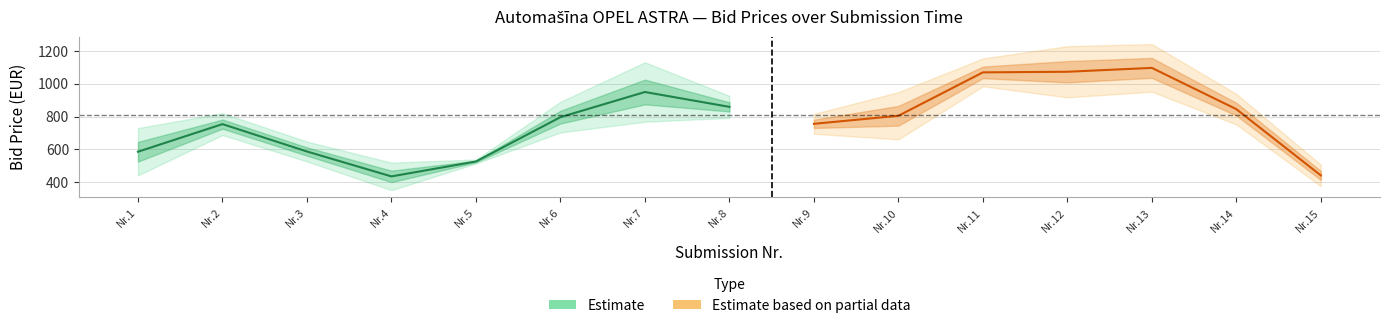

True or false: the data shows 793.3 at 1.

False